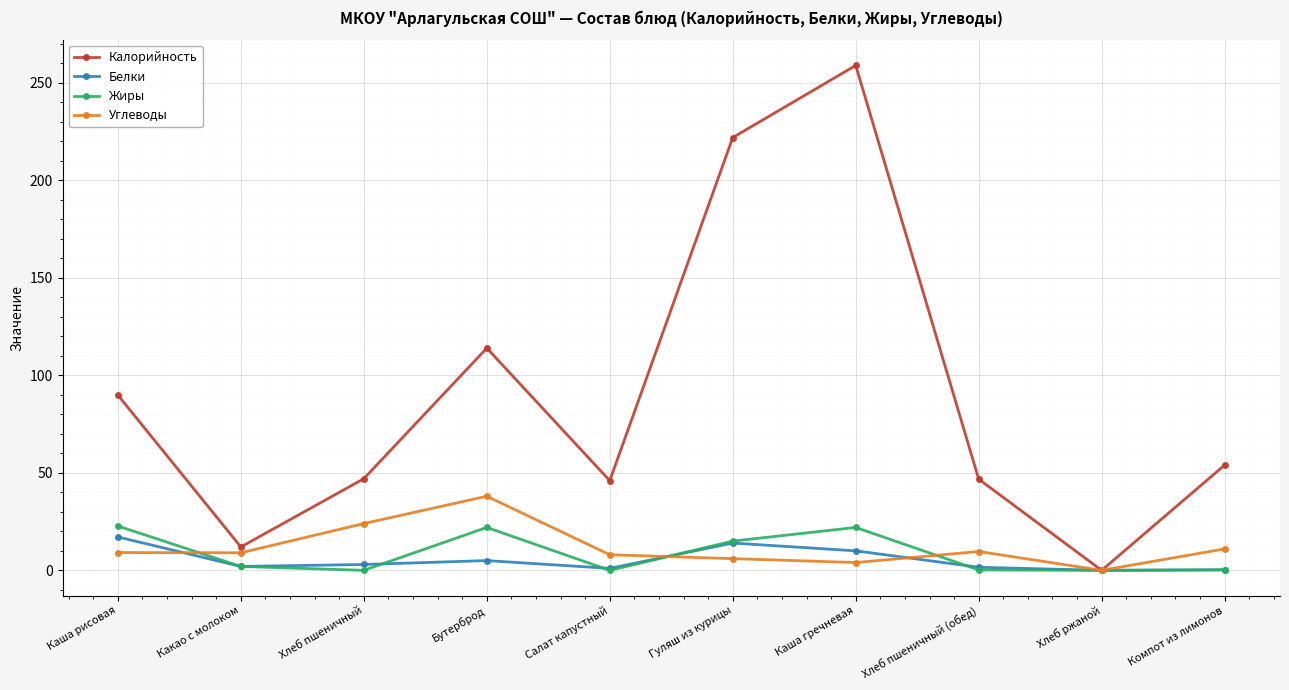

Count the number of categories in the chart.

10